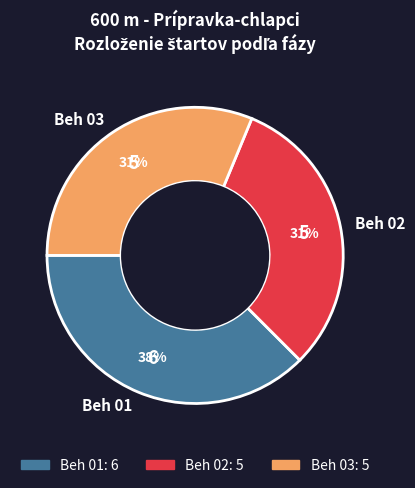

Combined, do Beh 02 and Beh 01 account for over 50%?

Yes